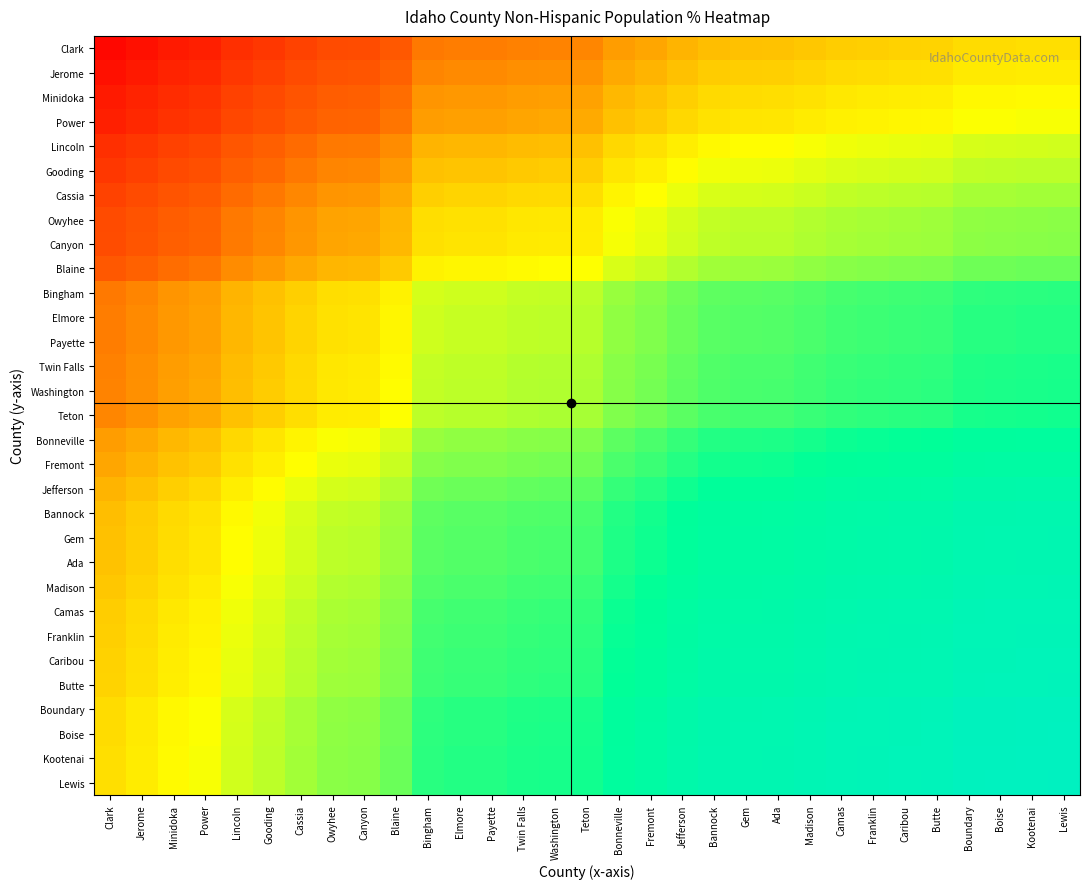

How many distinct data groups are displayed?

31